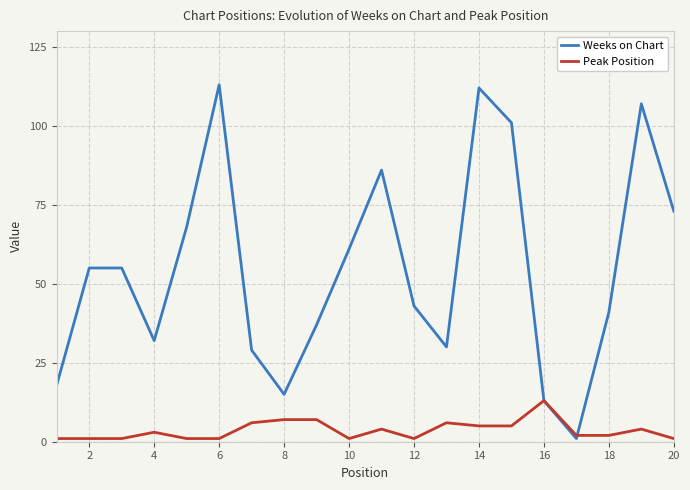

Which series ends up on top after the final intersection of Weeks on Chart and Peak Position?

Weeks on Chart